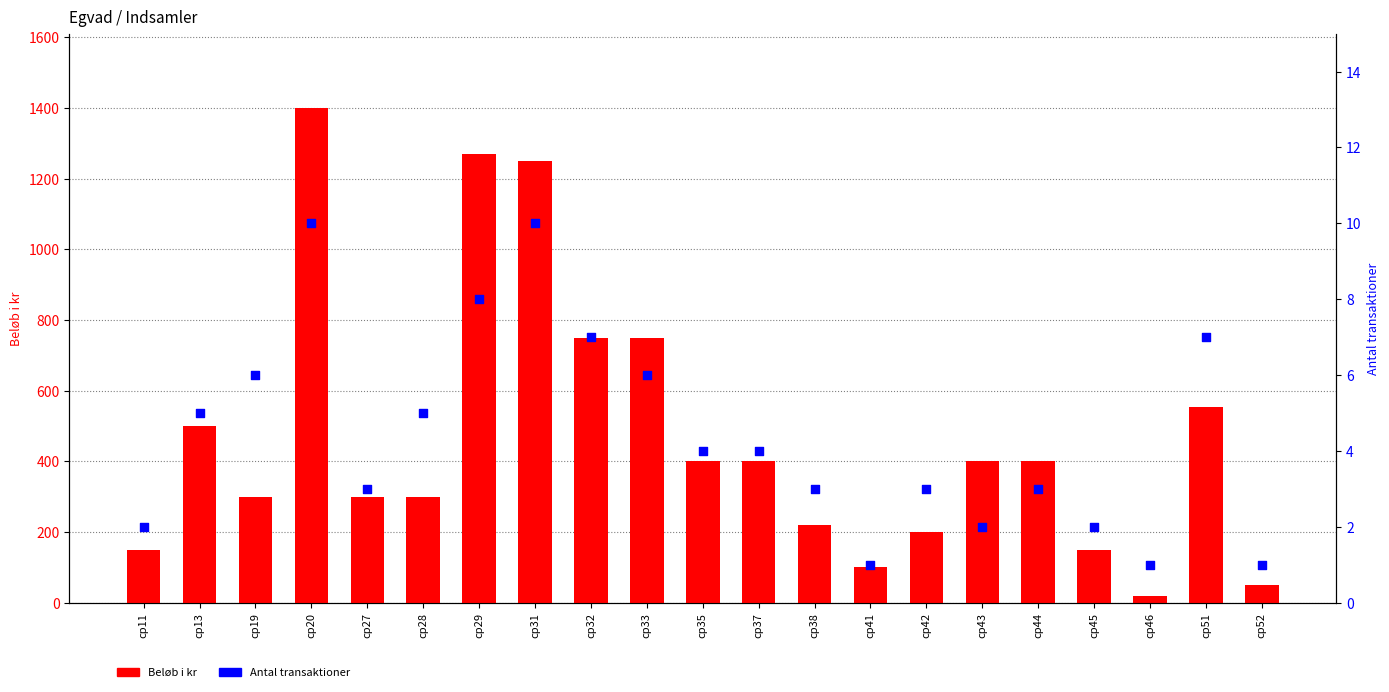

Which series has the largest Y range (max minus min)?

Beløb i kr